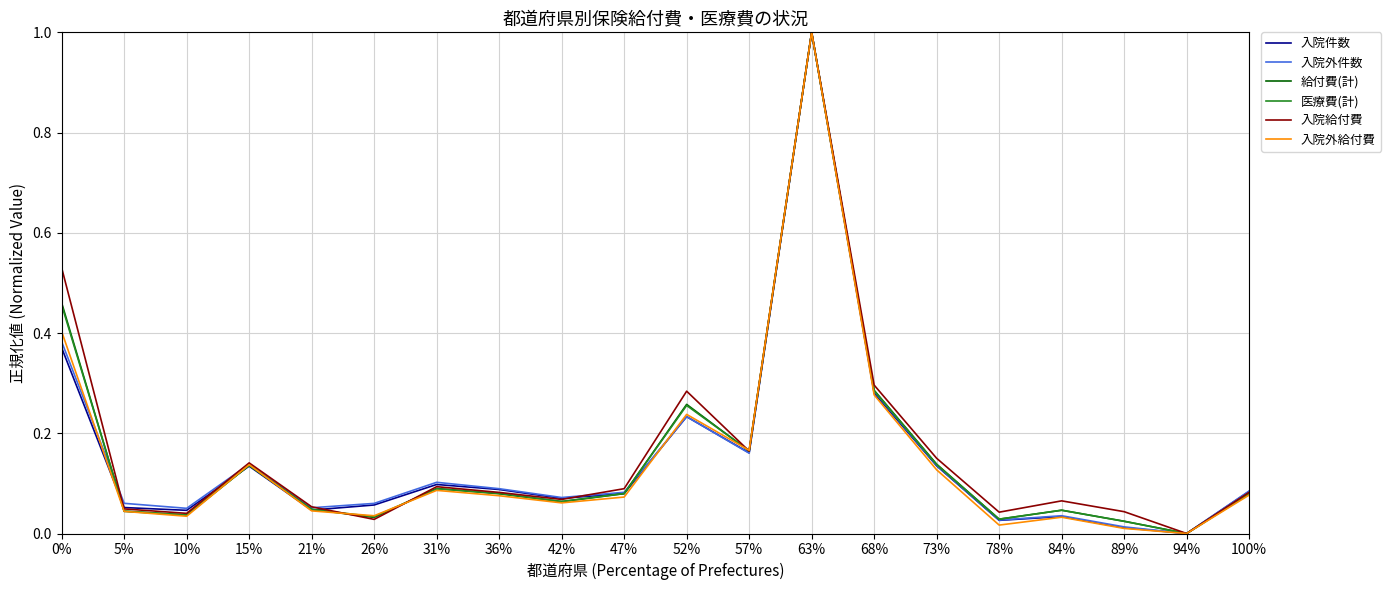

Between 10% and 94%, which series saw the biggest shift?

入院外件数